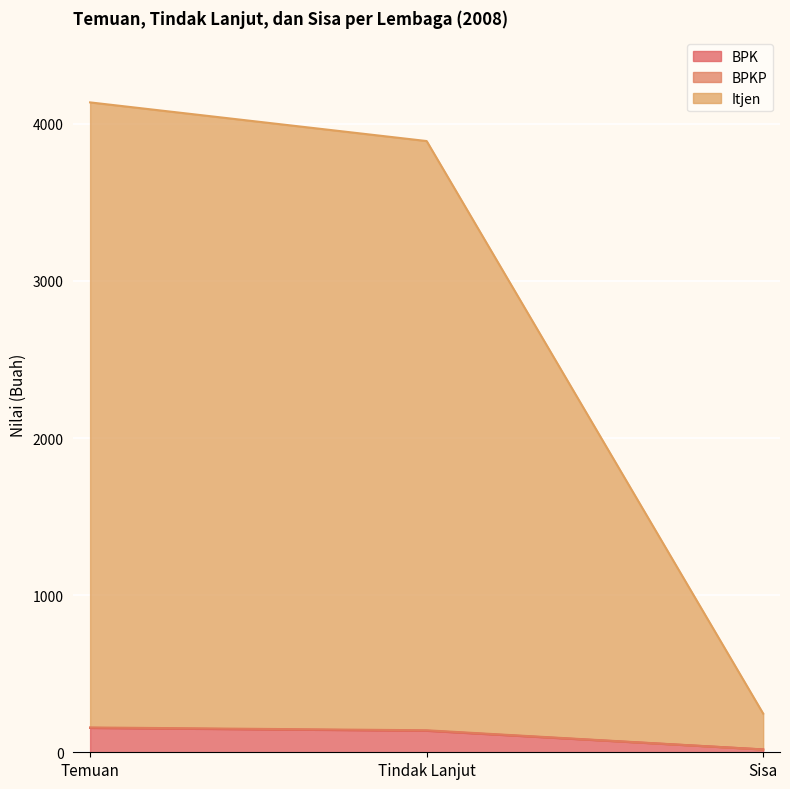

At which label is BPK closest to 86?

Tindak Lanjut